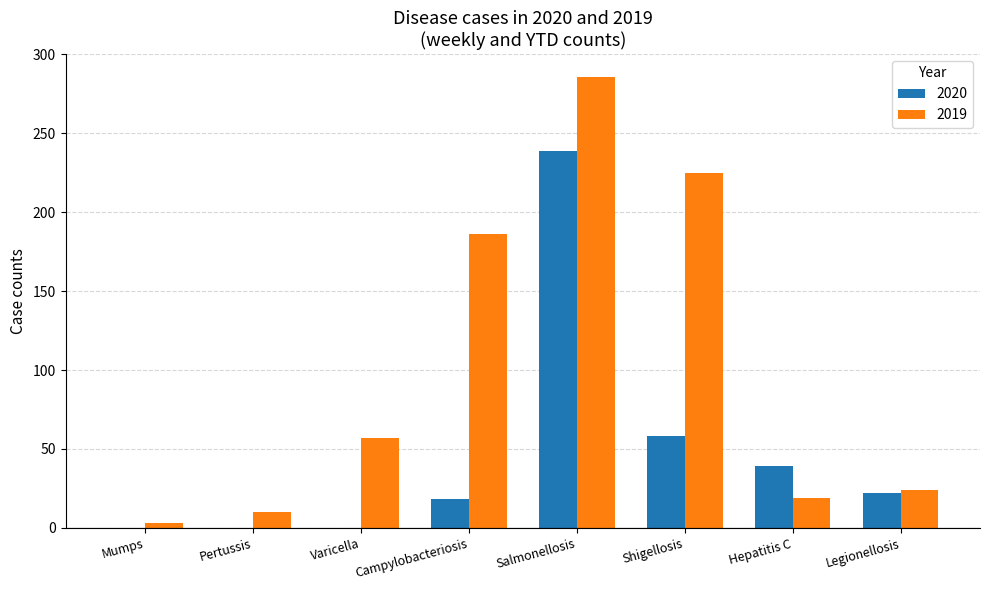

At which label is 2019 closest to 144?

Campylobacteriosis